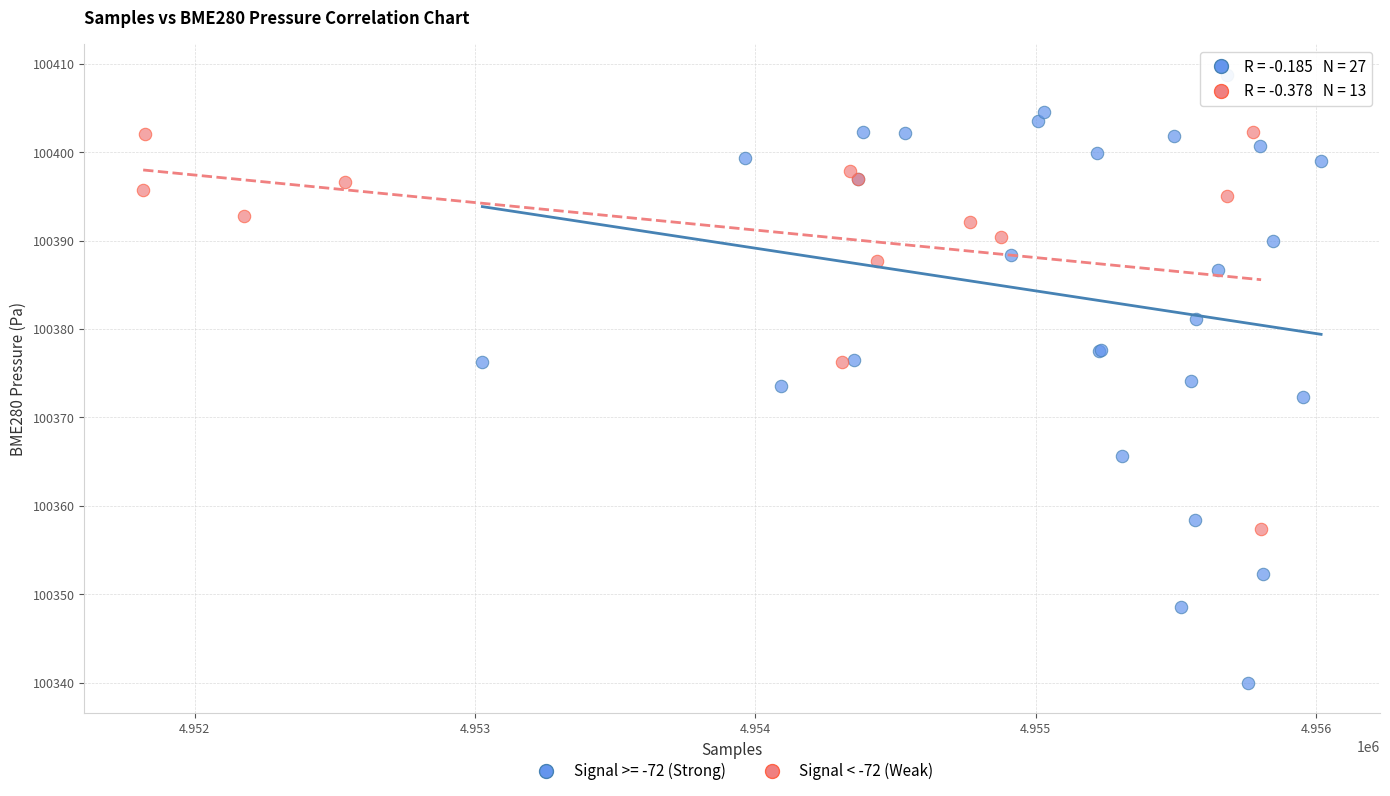

Which series has the largest Y range (max minus min)?

Signal >= -72 (Strong)